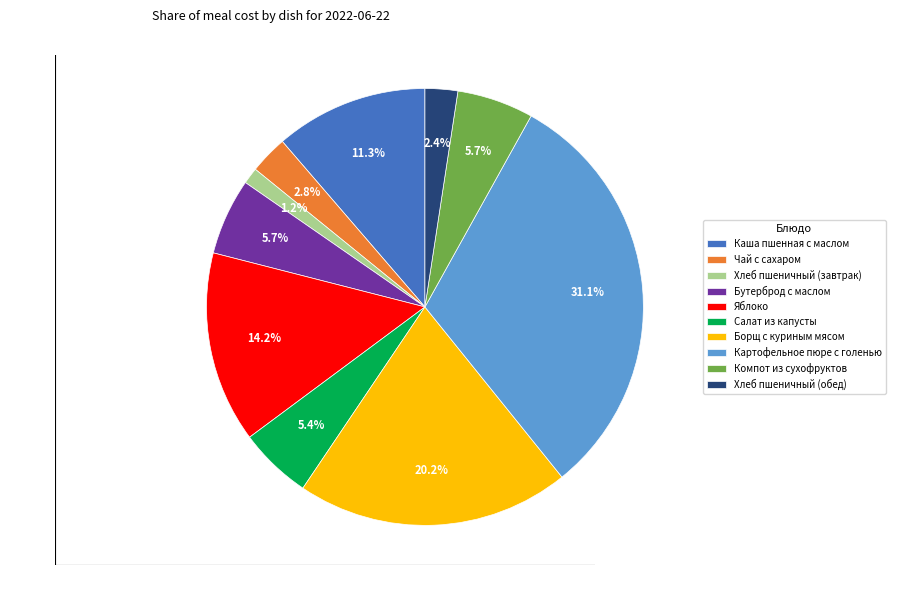

Which slice is the smallest?

Хлеб пшеничный (завтрак)